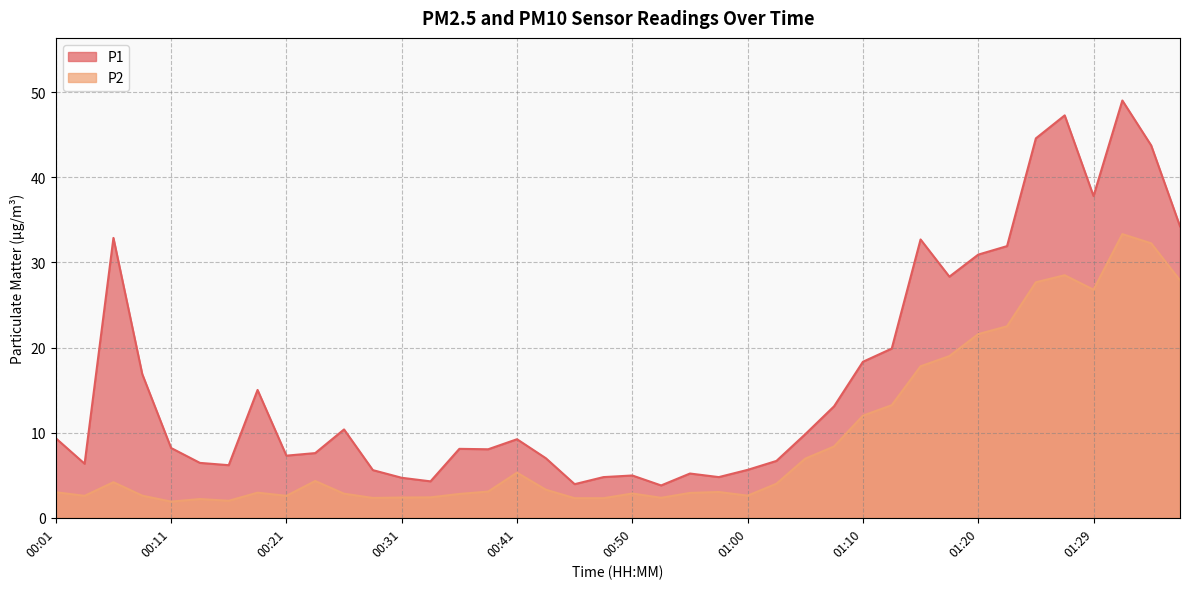

What position from the left is 00:46?

19